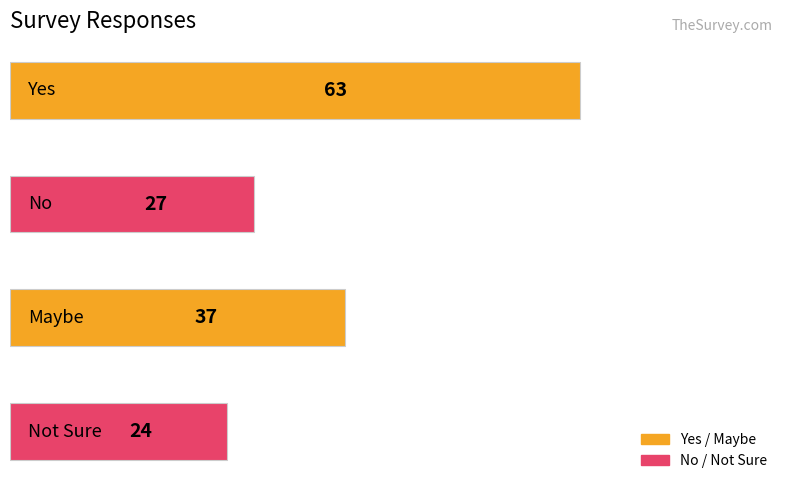

Reading bottom to top, extract all data points from this chart.

24	37	27	63